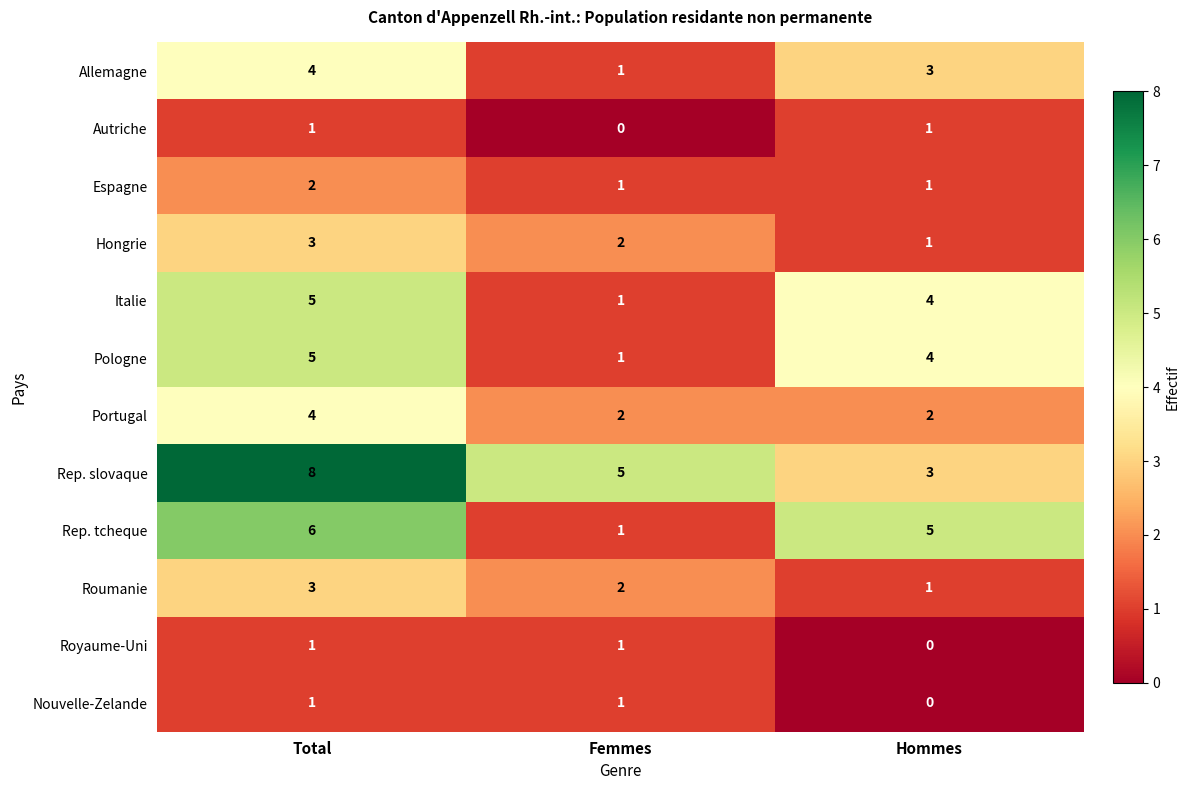

What is the difference between the maximum and minimum values in the Rep. slovaque series?

5